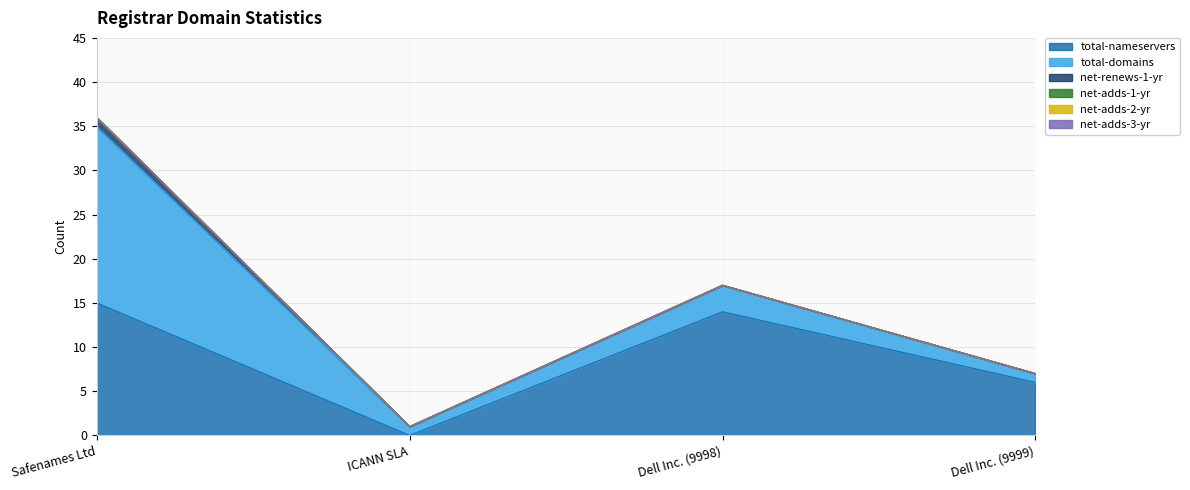

Which has a higher value, Dell Inc. (9998) or Safenames Ltd?

Safenames Ltd